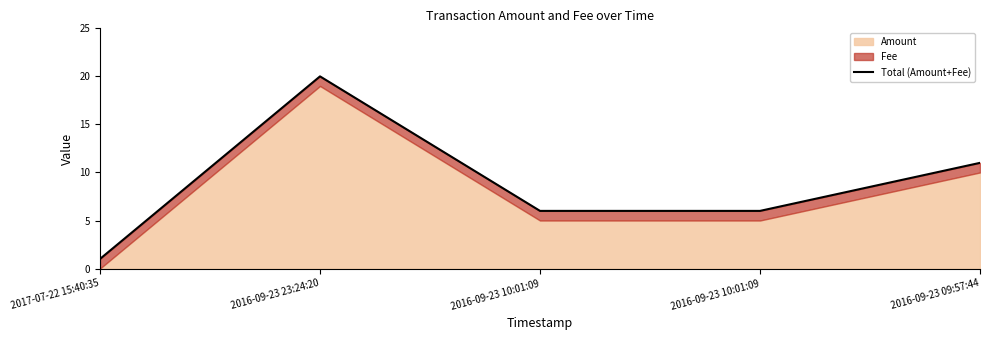

At which category does the data reach its first local peak?

2016-09-23 23:24:20